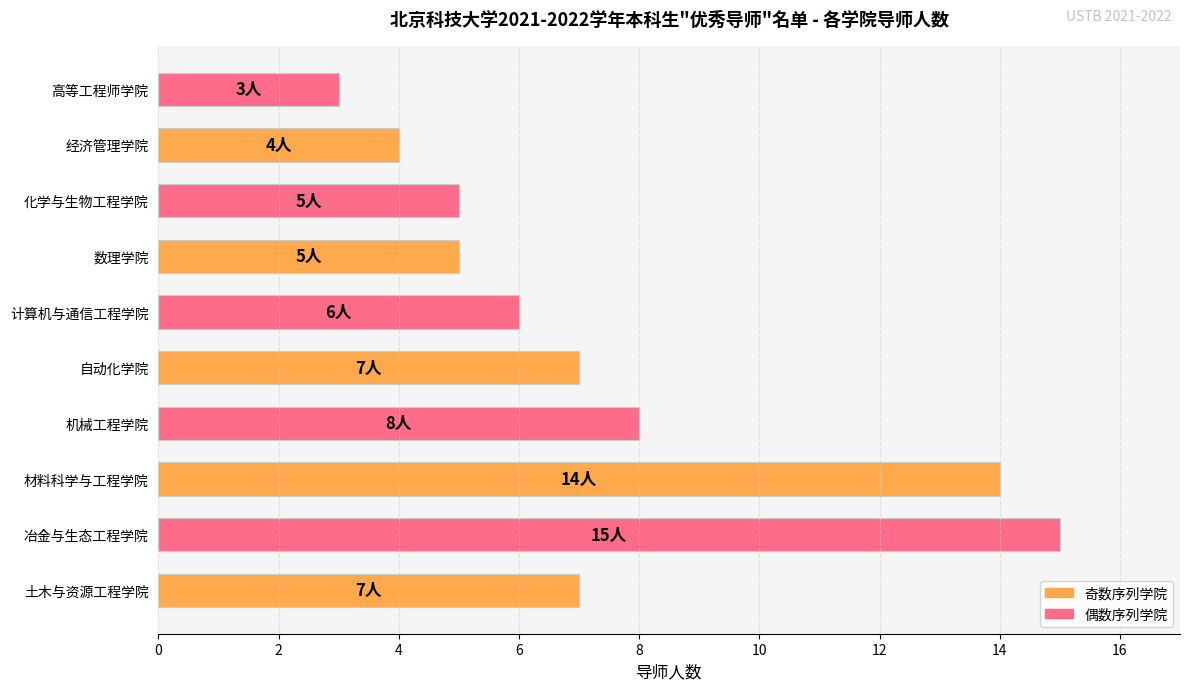

What is the difference between the maximum and minimum values?

12